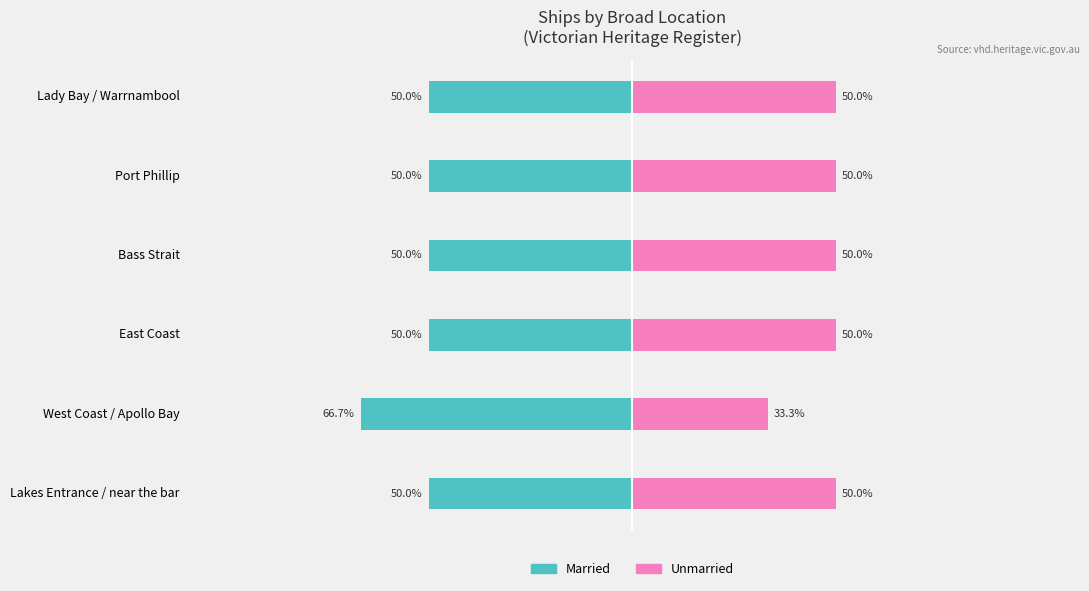

Reading right to left, transcribe all the data shown in this chart.

Married: 5=-50.0	4=-50.0	3=-50.0	2=-50.0	1=-66.7	0=-50.0
Unmarried: 5=50.0	4=50.0	3=50.0	2=50.0	1=33.3	0=50.0